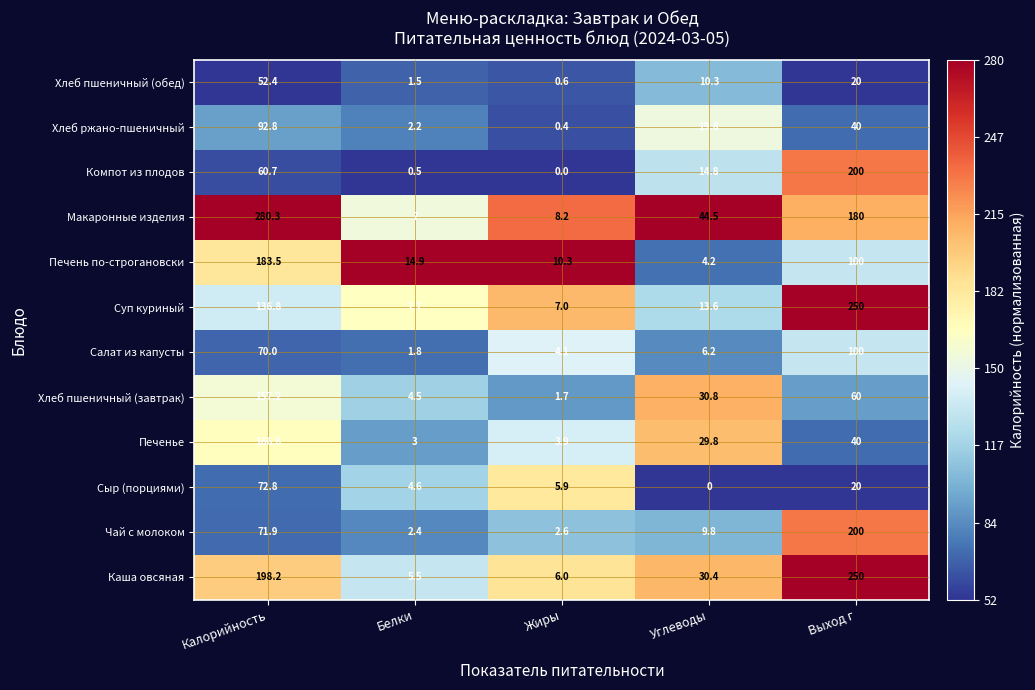

Between Углеводы and Выход г, which series saw the biggest shift?

Суп куриный